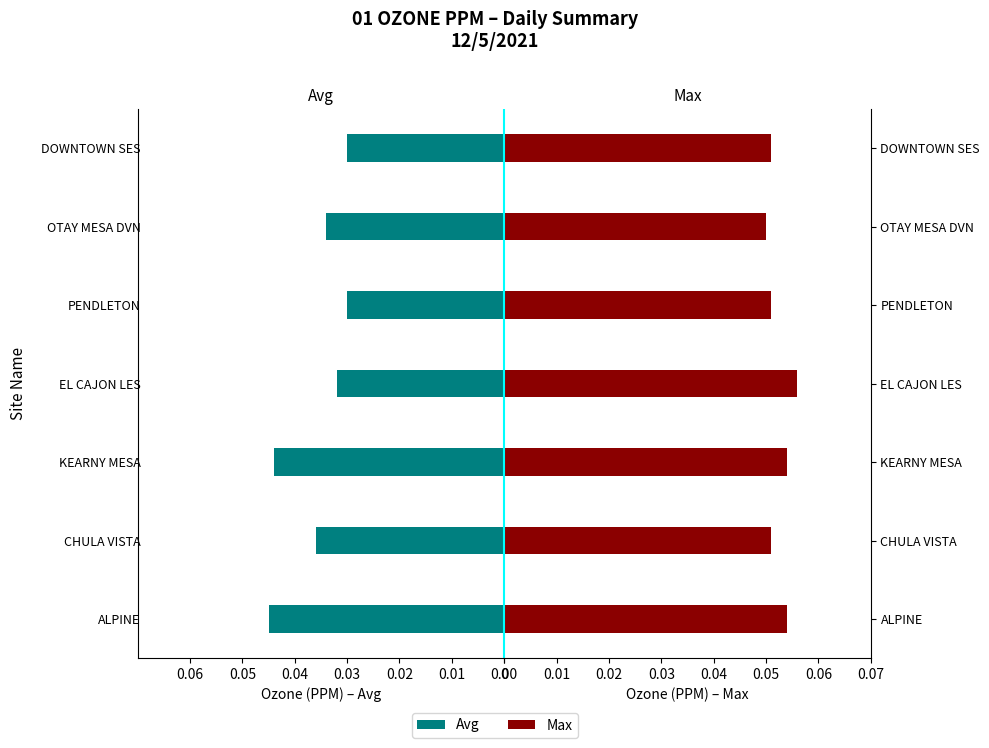

True or false: Avg has a value of -0.0 at PENDLETON.

True